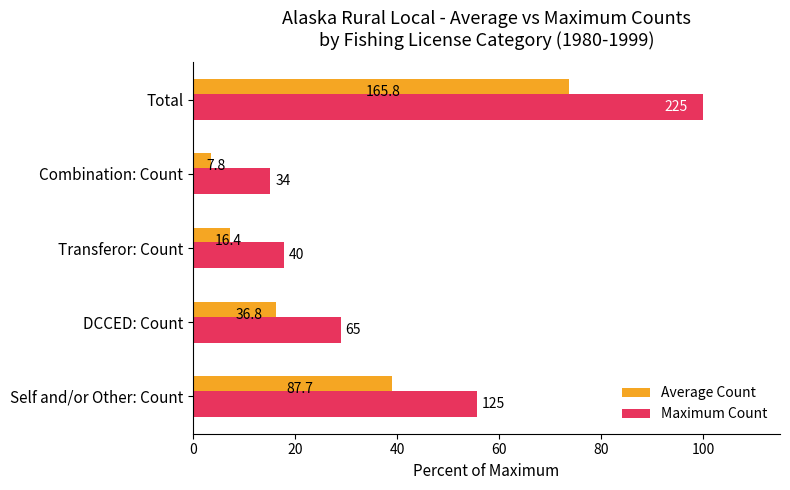

What are all the series names shown in the legend?

Average Count, Maximum Count